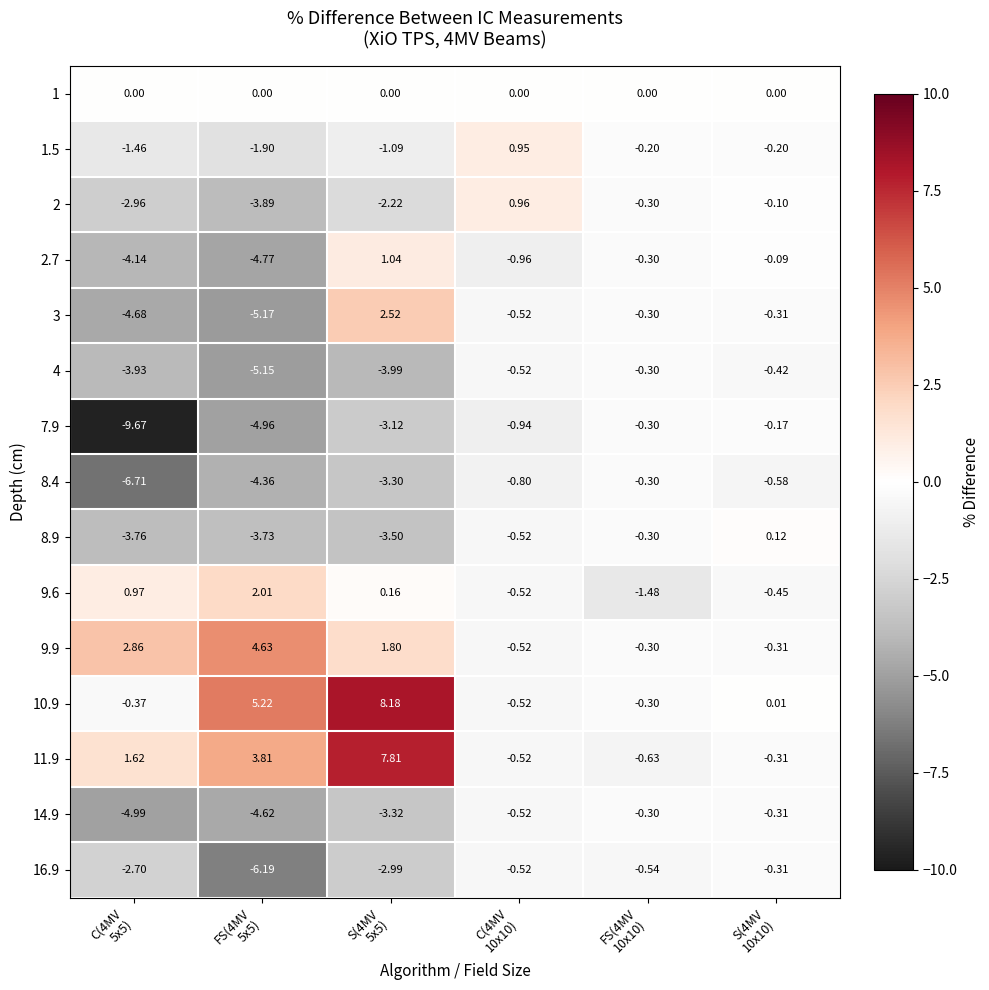

Which label corresponds to the smallest value in the chart?

C(4MV
5x5)